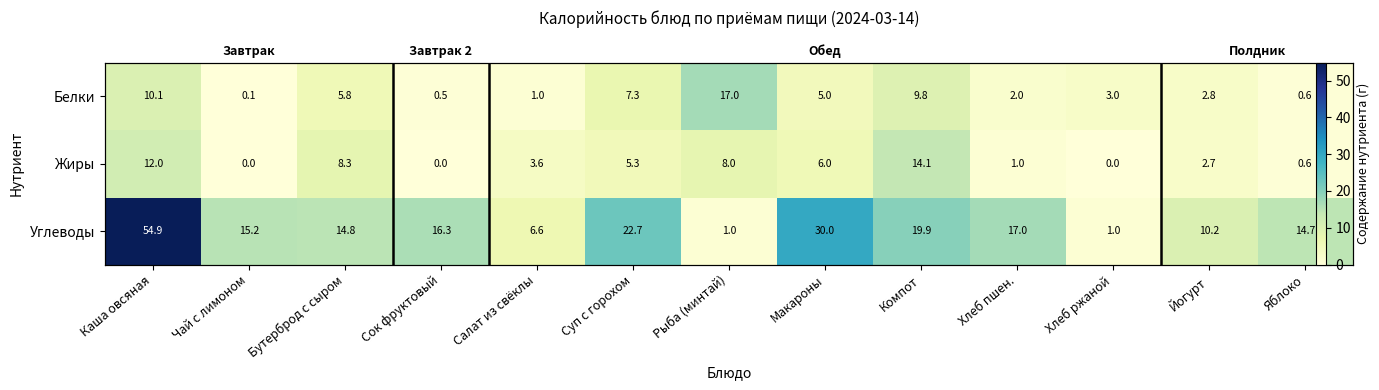

Which series changed the most between Бутерброд с сыром and Йогурт?

Жиры